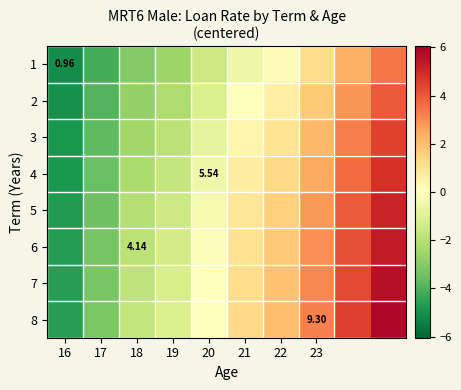

True or false: 3 has a value of 1.4 at 22.

False